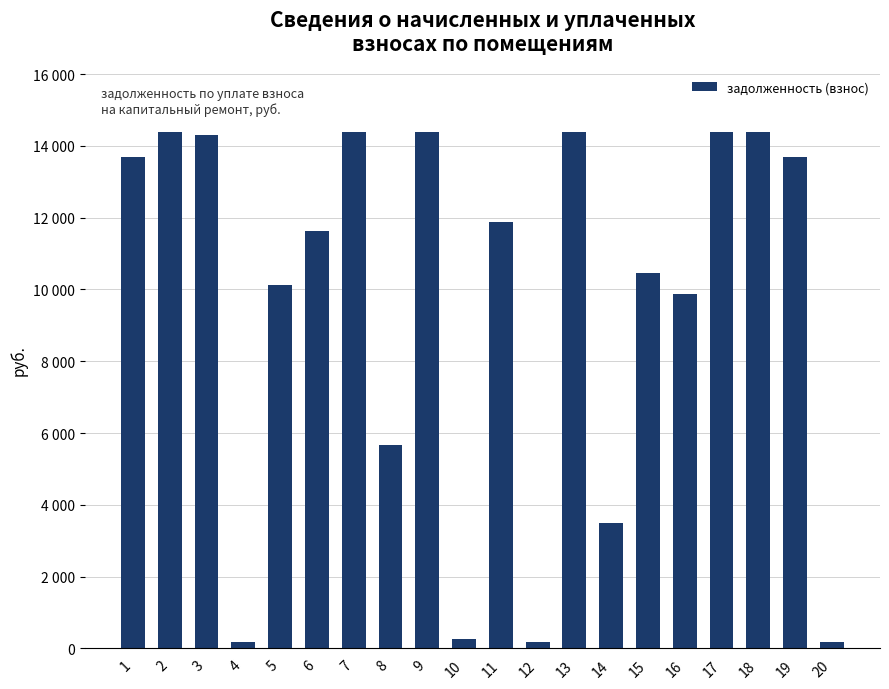

Reading right to left, list all the values displayed in this chart.

20=172.0	19=13699.3	18=14390.4	17=14390.4	16=9875.2	15=10465.4	14=3492.6	13=14390.4	12=172.4	11=11890.4	10=251.4	9=14390.4	8=5680.0	7=14390.4	6=11626.1	5=10113.4	4=172.1	3=14293.0	2=14390.4	1=13698.4